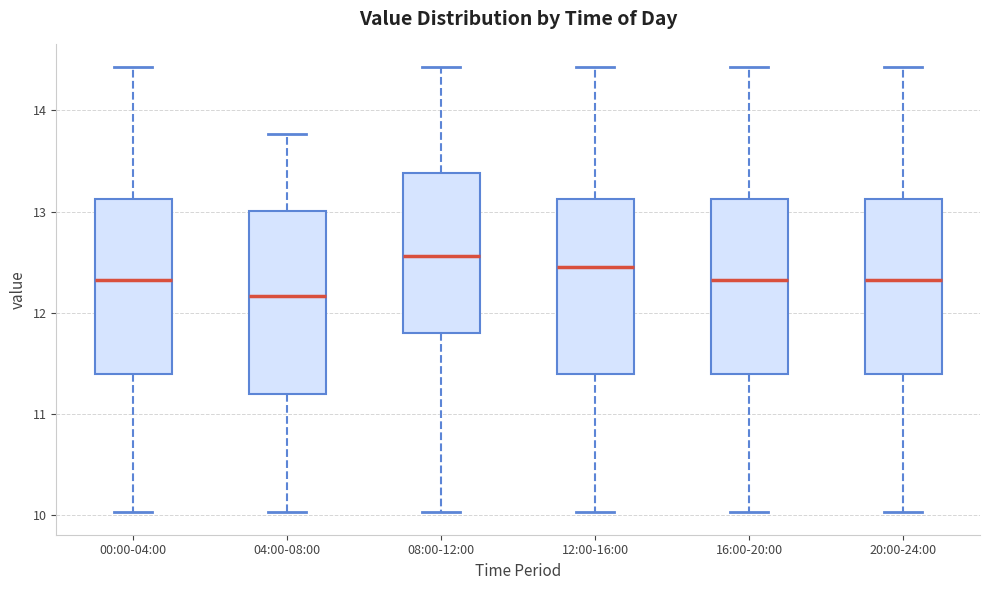

Reading left to right, transcribe this box plot: for each box, give where its median line is, the range the box spans, and where its two whiskers end, as read against the y-axis. The values are not printed on the chart, so give them approximately, as read against the axis.

00:00-04:00: median 12.3, box 11.4 to 13.1, whiskers 10.0 to 14.4
04:00-08:00: median 12.2, box 11.2 to 13.0, whiskers 10.0 to 13.8
08:00-12:00: median 12.6, box 11.8 to 13.4, whiskers 10.0 to 14.4
12:00-16:00: median 12.5, box 11.4 to 13.1, whiskers 10.0 to 14.4
16:00-20:00: median 12.3, box 11.4 to 13.1, whiskers 10.0 to 14.4
20:00-24:00: median 12.3, box 11.4 to 13.1, whiskers 10.0 to 14.4